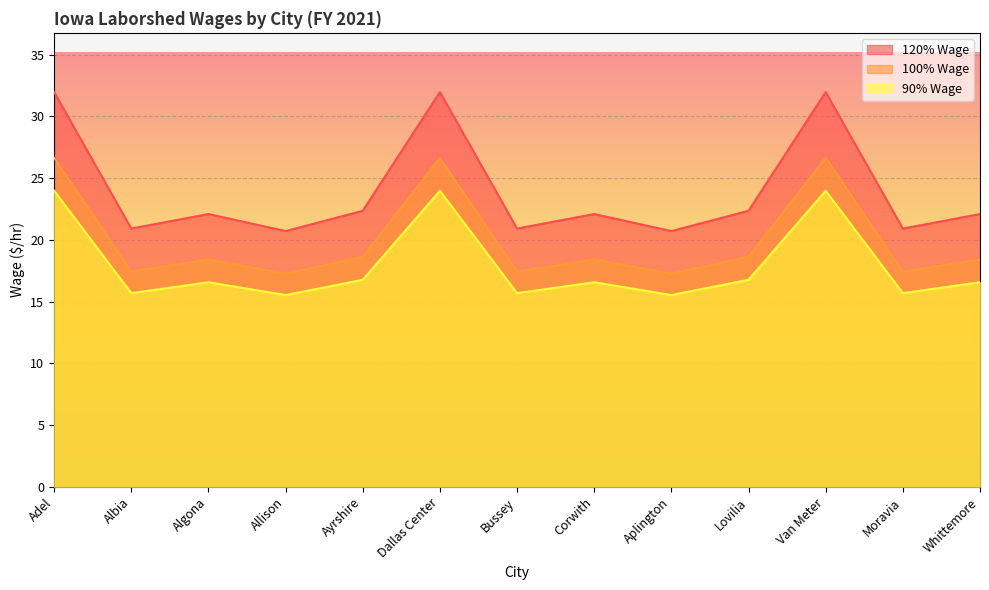

True or false: 120% Wage has more than 2 interior local peaks.

True